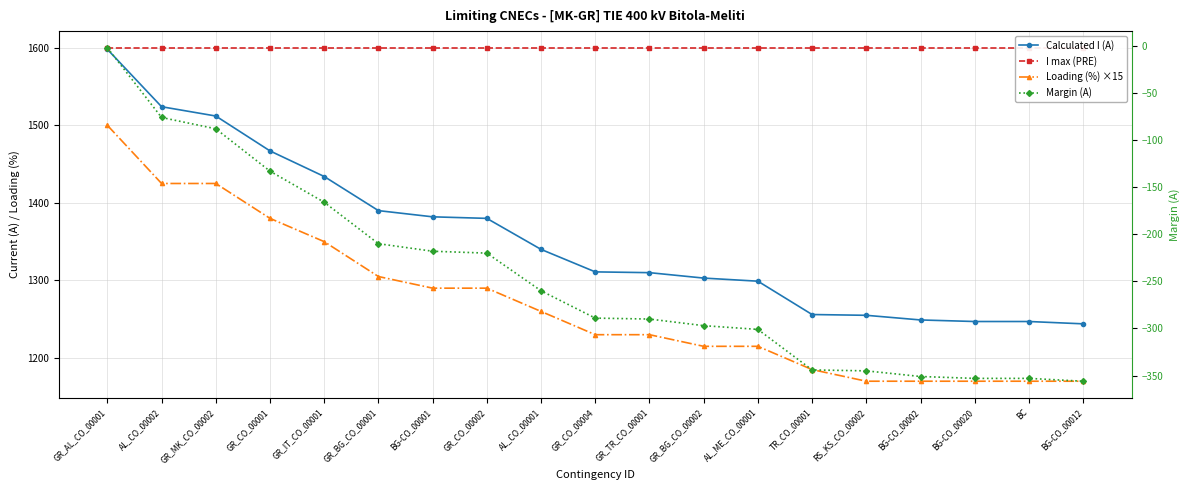

How many data points does each series have?

19